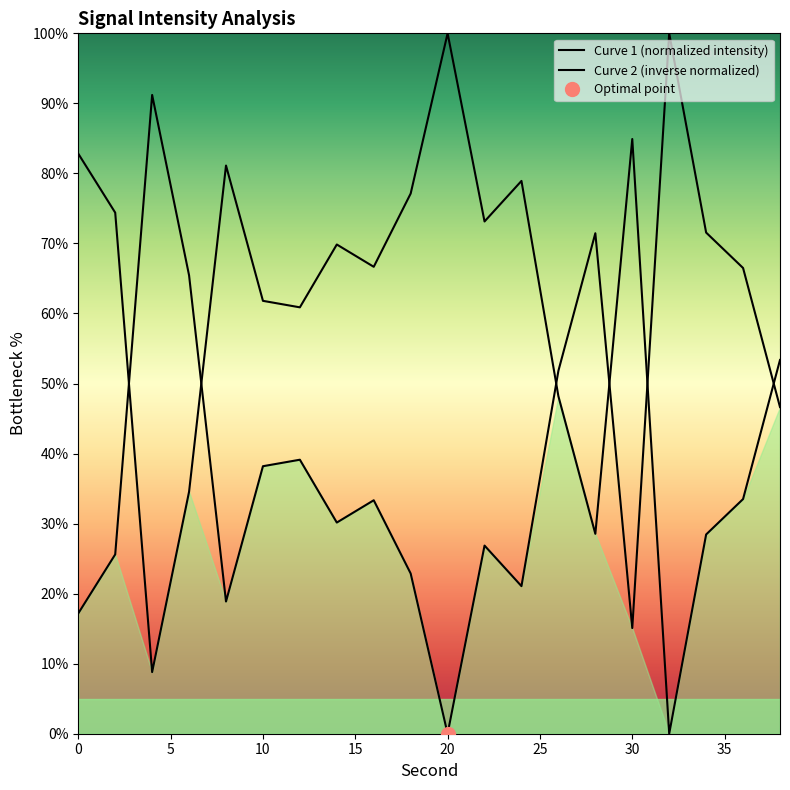

Reading left to right, what are all the values shown in this chart?

Curve 1 (normalized intensity): 82.8	74.4	8.8	34.6	81.1	61.8	60.9	69.8	66.7	77.1	100.0	73.1	78.9	48.2	28.5	84.9	0.0	28.4	33.5	53.4
Curve 2 (inverse normalized): 17.2	25.6	91.2	65.4	18.9	38.2	39.1	30.2	33.3	22.9	0.0	26.9	21.1	51.8	71.5	15.1	100.0	71.6	66.5	46.6